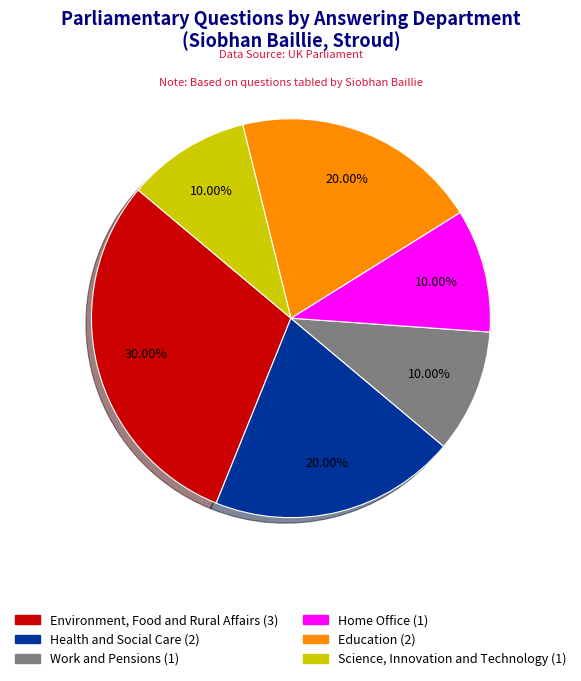

What is the largest slice in the pie chart?

Environment, Food and Rural Affairs